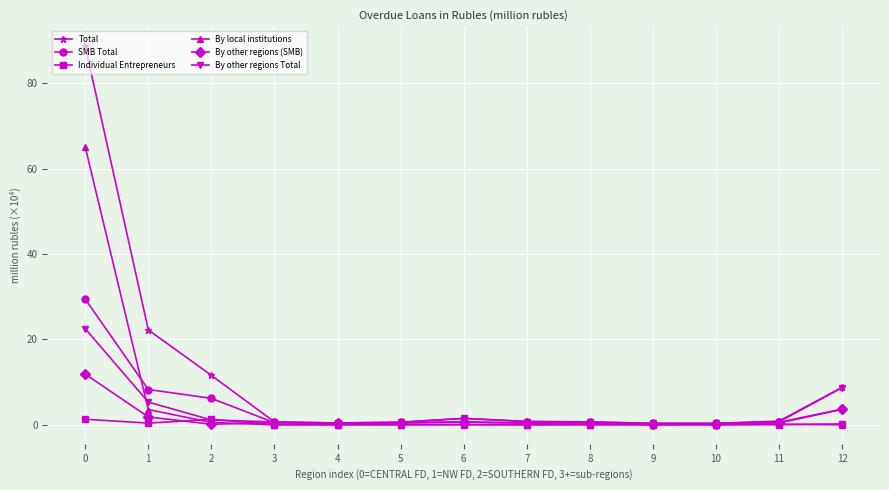

Which series has the widest spread of values?

Total